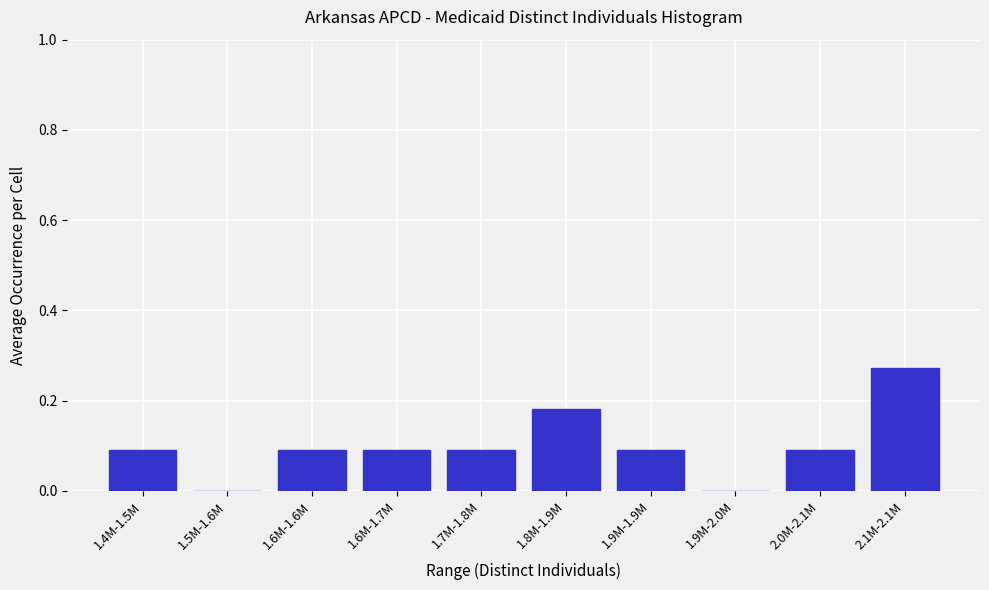

Which category has the highest value across all series?

2.1M-2.1M